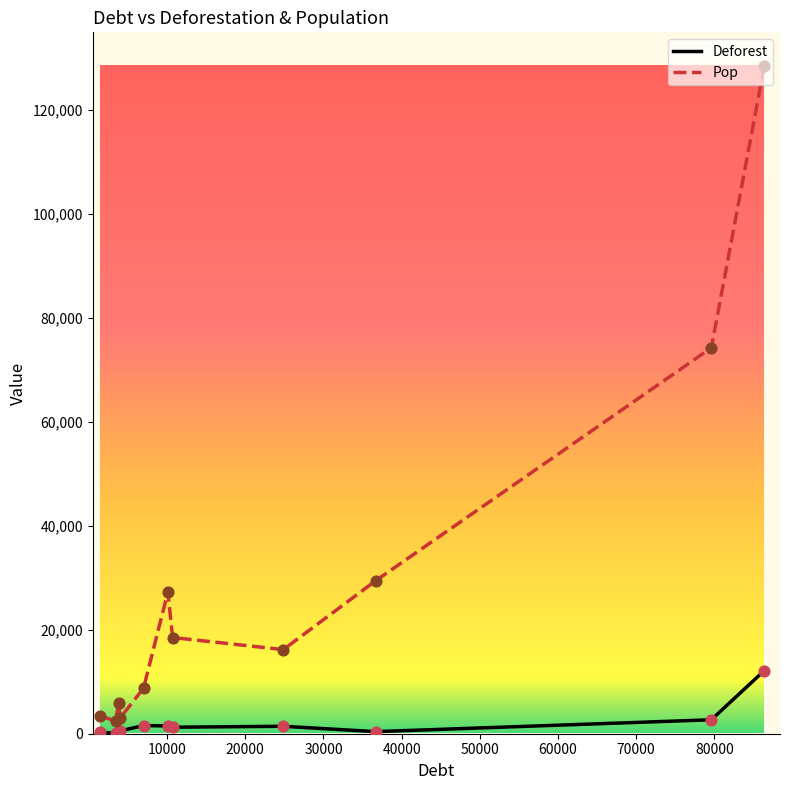

Which series has the widest spread of values?

Pop